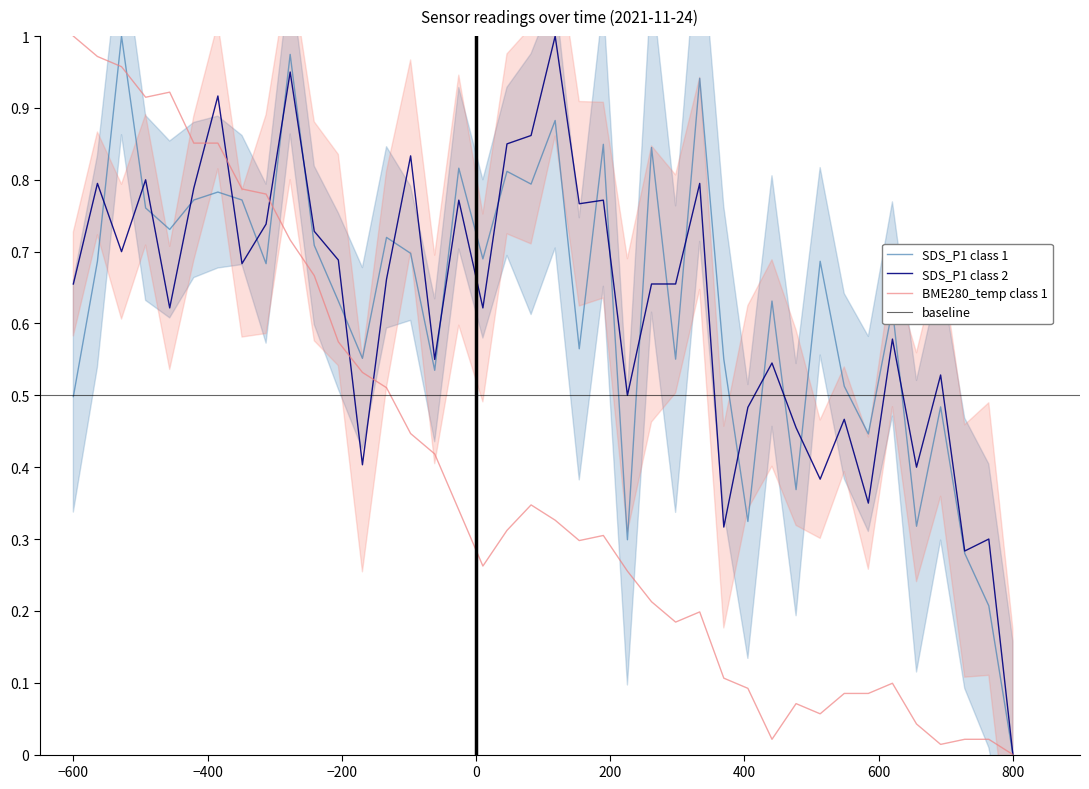

Which category has the highest value in the BME280_temp class 1 series?

−600